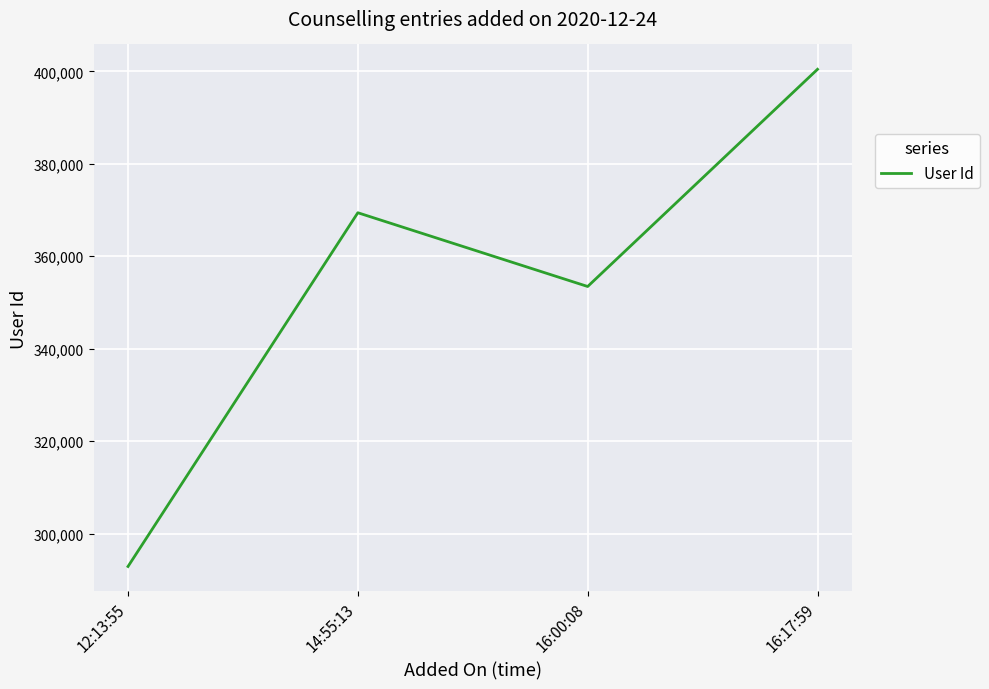

How many categories are shown in the chart?

4